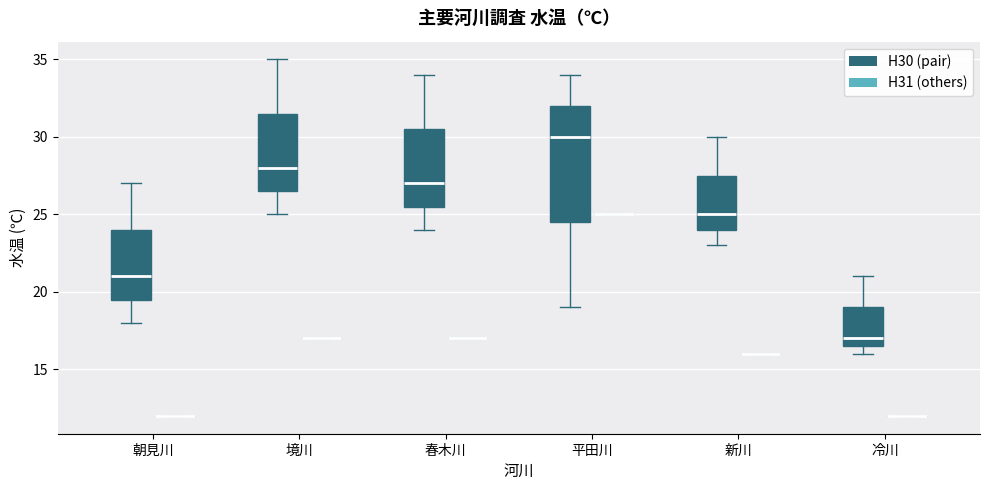

Reading left to right, transcribe this box plot: for each box, give where its median line is, the range the box spans, and where its two whiskers end, as read against the y-axis. The values are not printed on the chart, so give them approximately, as read against the axis.

朝見川 (H30 (pair)): median 21.0, box 19.5 to 24.0, whiskers 18.0 to 27.0
朝見川 (H31 (others)): box collapsed to a line at 12.0, whiskers 12.0 to 12.0
境川 (H30 (pair)): median 28.0, box 26.5 to 31.5, whiskers 25.0 to 35.0
境川 (H31 (others)): box collapsed to a line at 17.0, whiskers 17.0 to 17.0
春木川 (H30 (pair)): median 27.0, box 25.5 to 30.5, whiskers 24.0 to 34.0
春木川 (H31 (others)): box collapsed to a line at 17.0, whiskers 17.0 to 17.0
平田川 (H30 (pair)): median 30.0, box 24.5 to 32.0, whiskers 19.0 to 34.0
平田川 (H31 (others)): box collapsed to a line at 25.0, whiskers 25.0 to 25.0
新川 (H30 (pair)): median 25.0, box 24.0 to 27.5, whiskers 23.0 to 30.0
新川 (H31 (others)): box collapsed to a line at 16.0, whiskers 16.0 to 16.0
冷川 (H30 (pair)): median 17.0, box 16.5 to 19.0, whiskers 16.0 to 21.0
冷川 (H31 (others)): box collapsed to a line at 12.0, whiskers 12.0 to 12.0